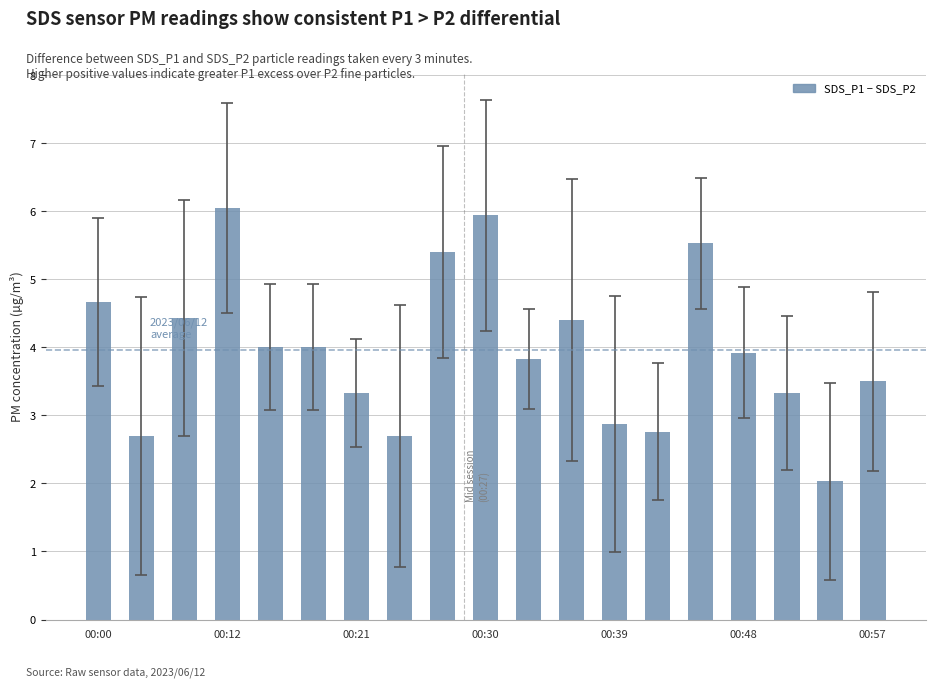

What is the average value?

4.0